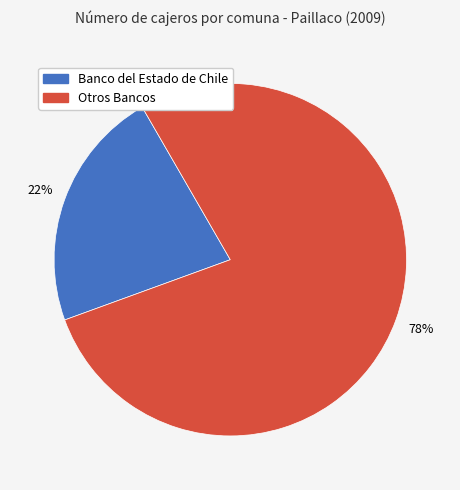

Does any single category account for the majority?

Yes